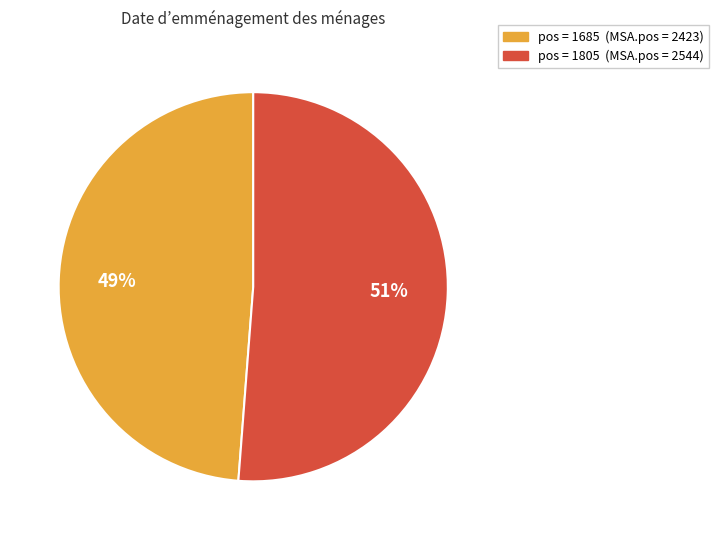

Is there any slice that represents more than half of the pie?

Yes